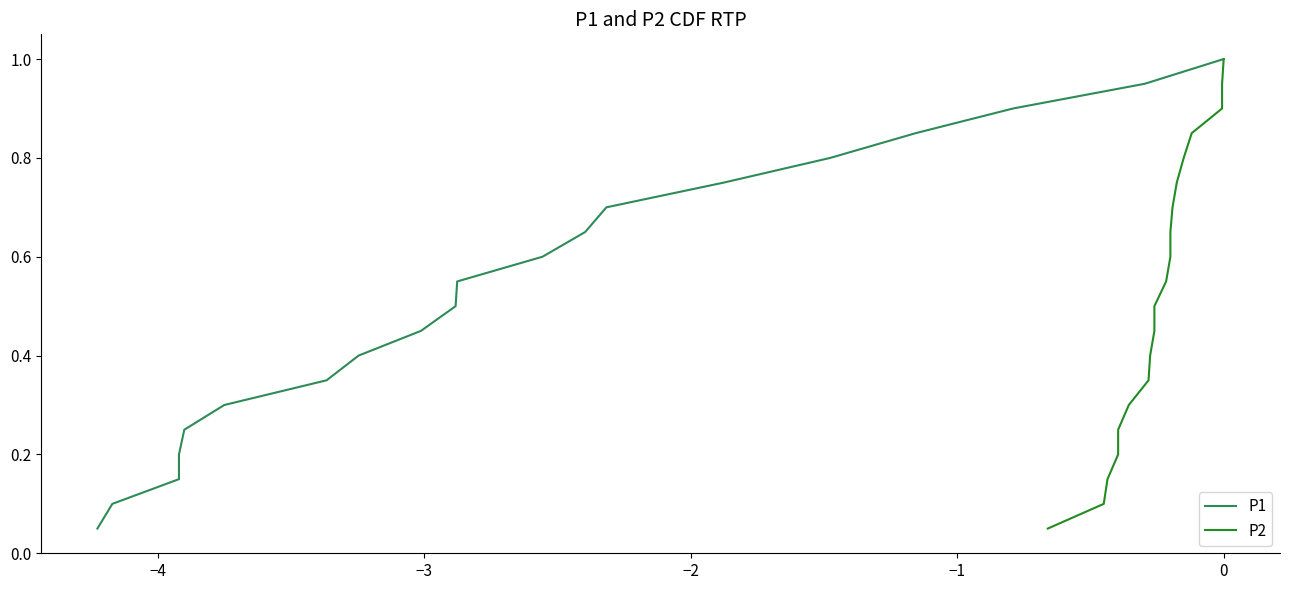

Does the chart have visible grid lines?

No